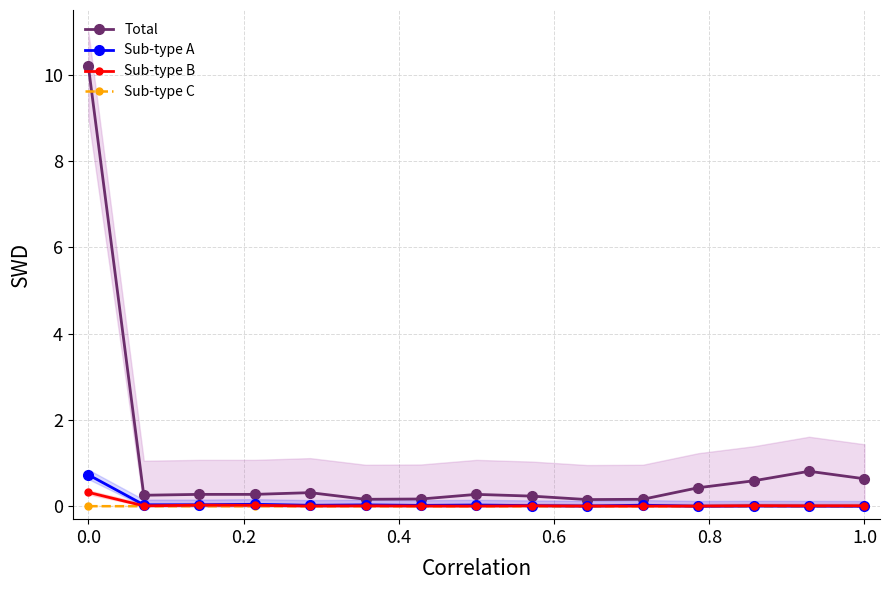

What is the highest value of the Sub-type A series?

0.7